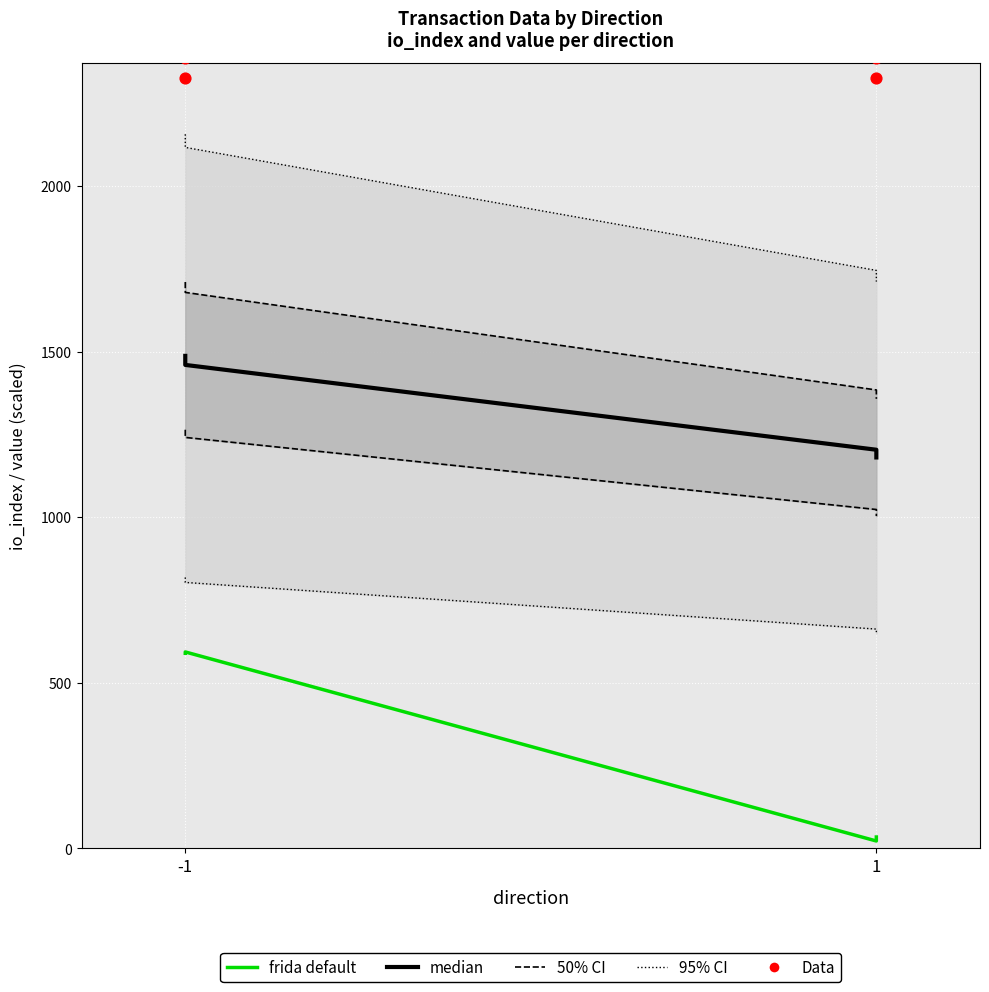

Which series has the largest Y range (max minus min)?

frida default